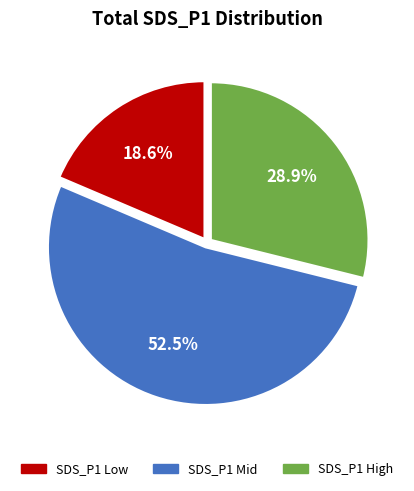

Is there a majority slice in this chart?

Yes